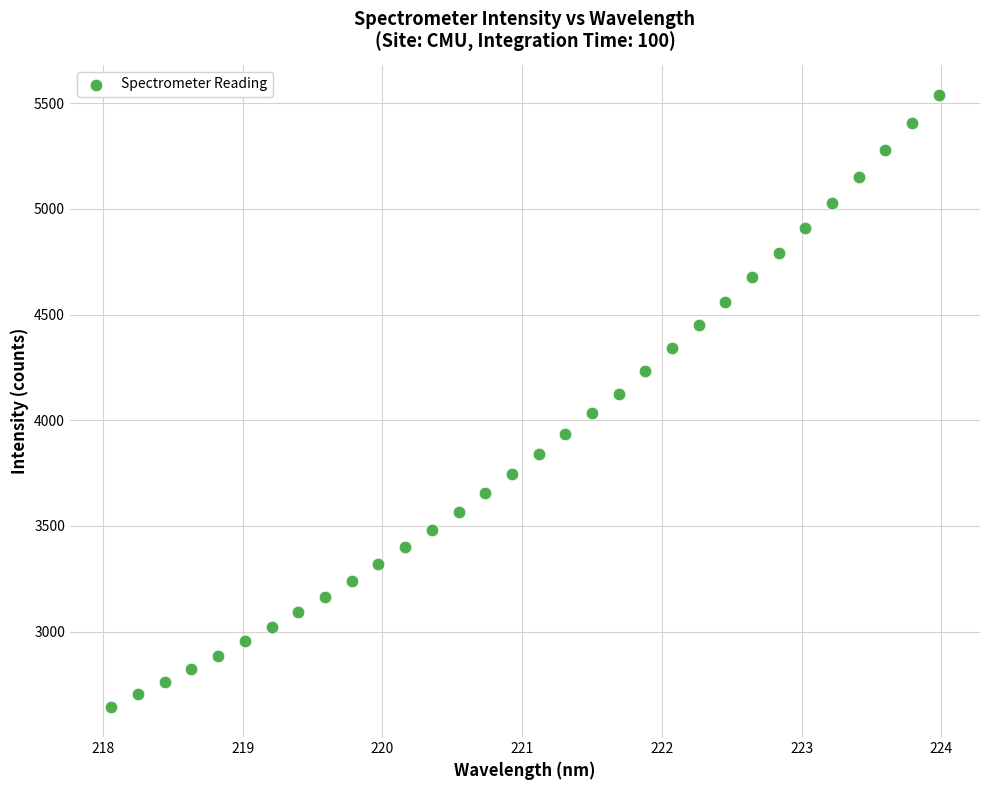

What is the range of X values (max minus min)?

5.9